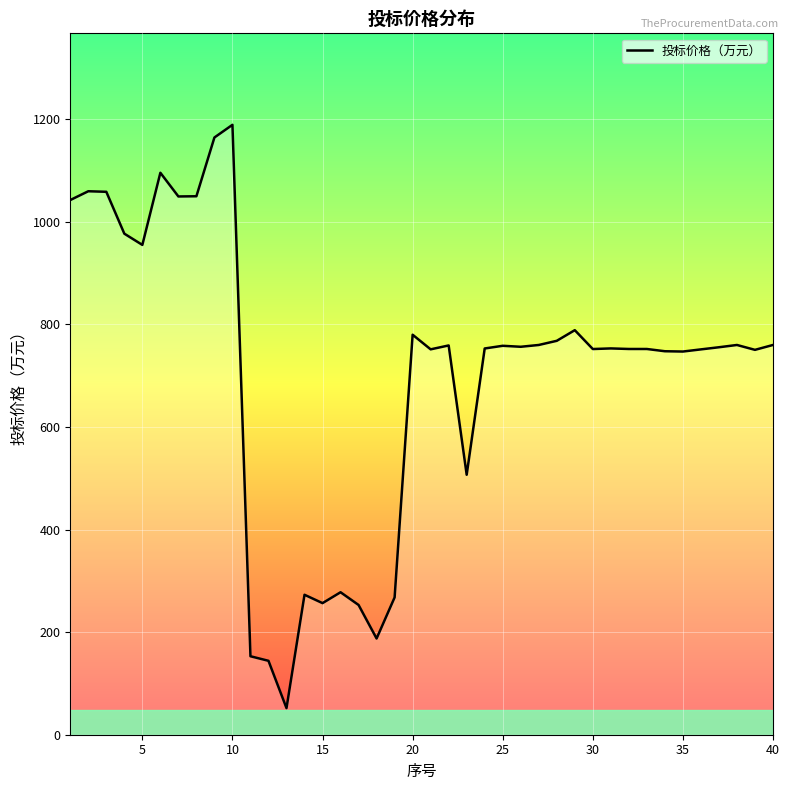

What is the smallest value displayed?

51.9